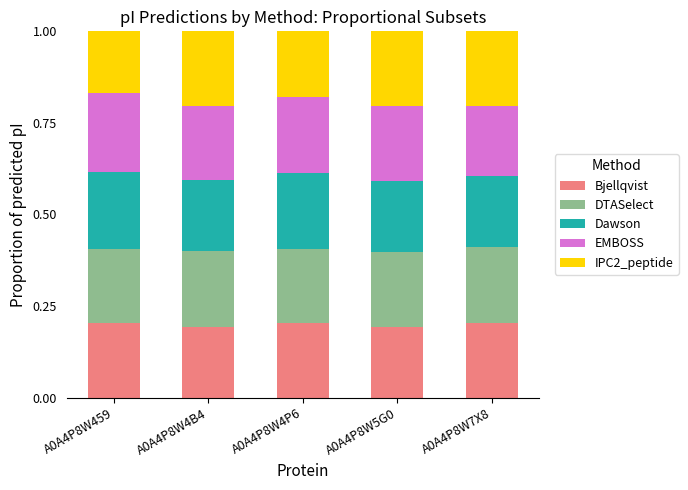

How many data points does each series have?

5